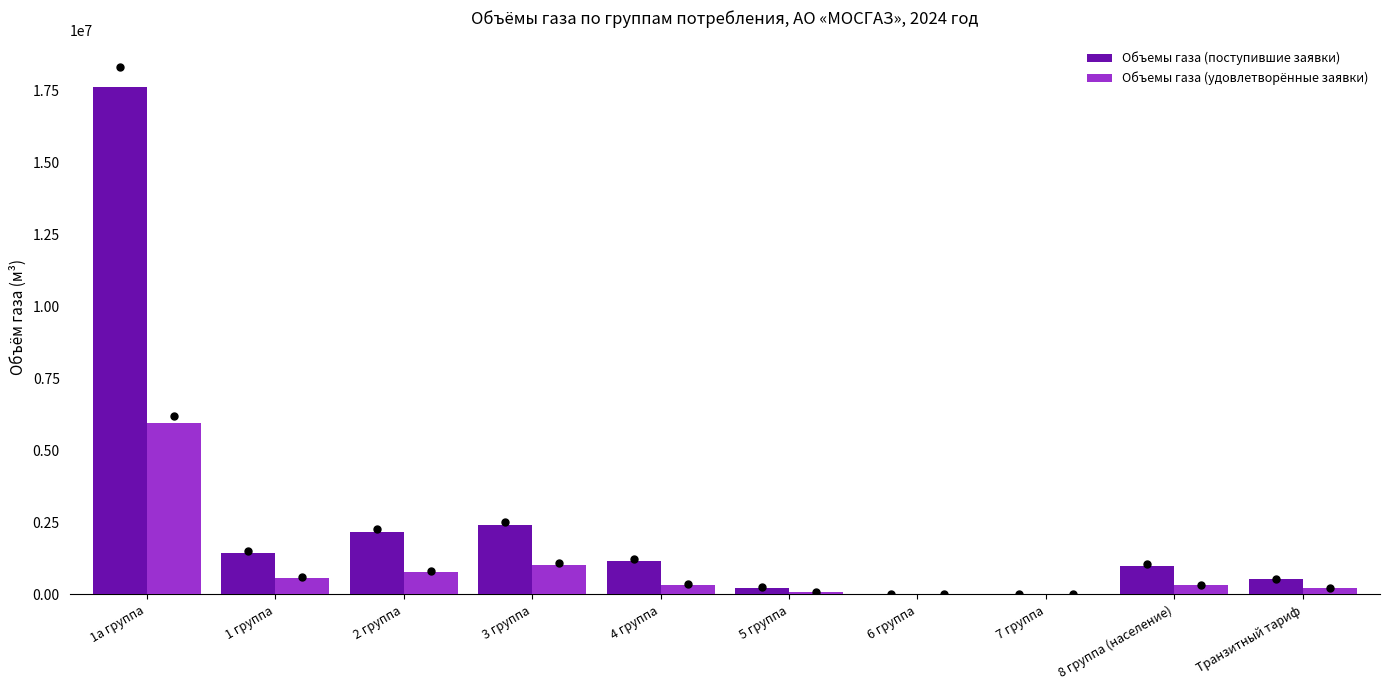

At how many categories does at least one series exceed 17560691?

1